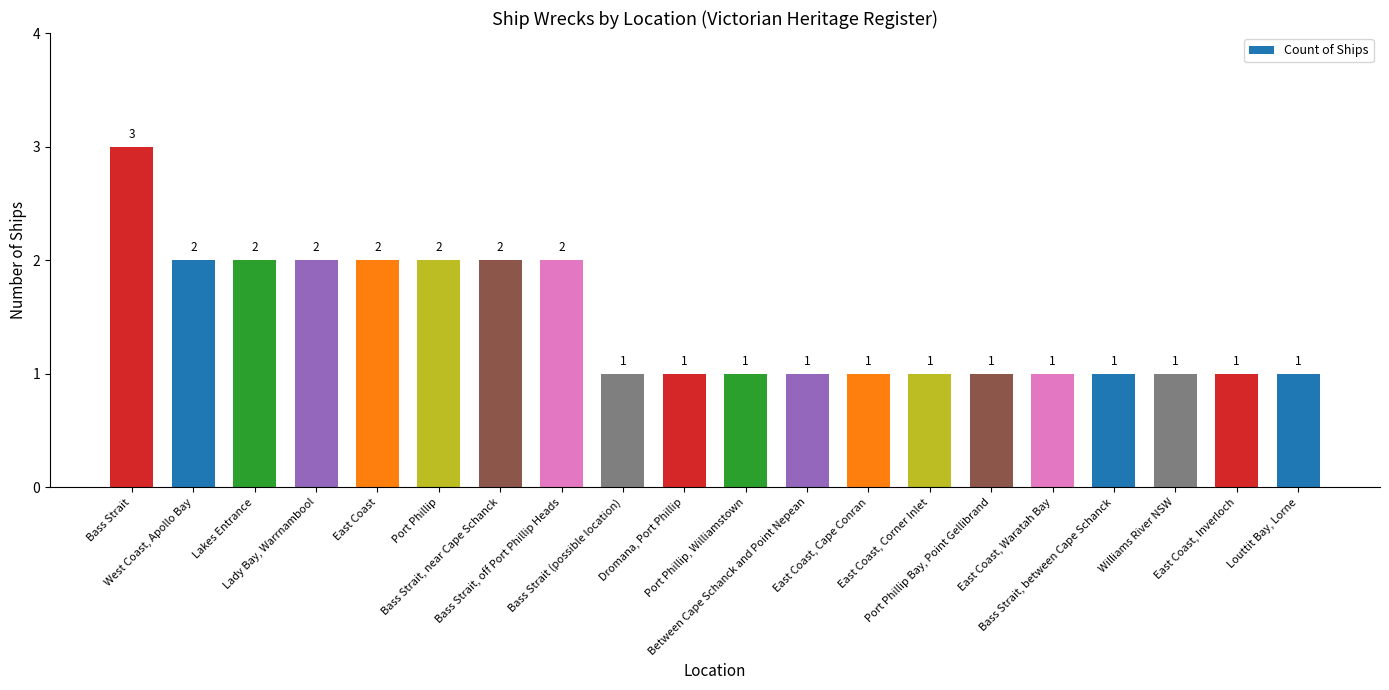

What is the value of the 3rd bar from the left?

2